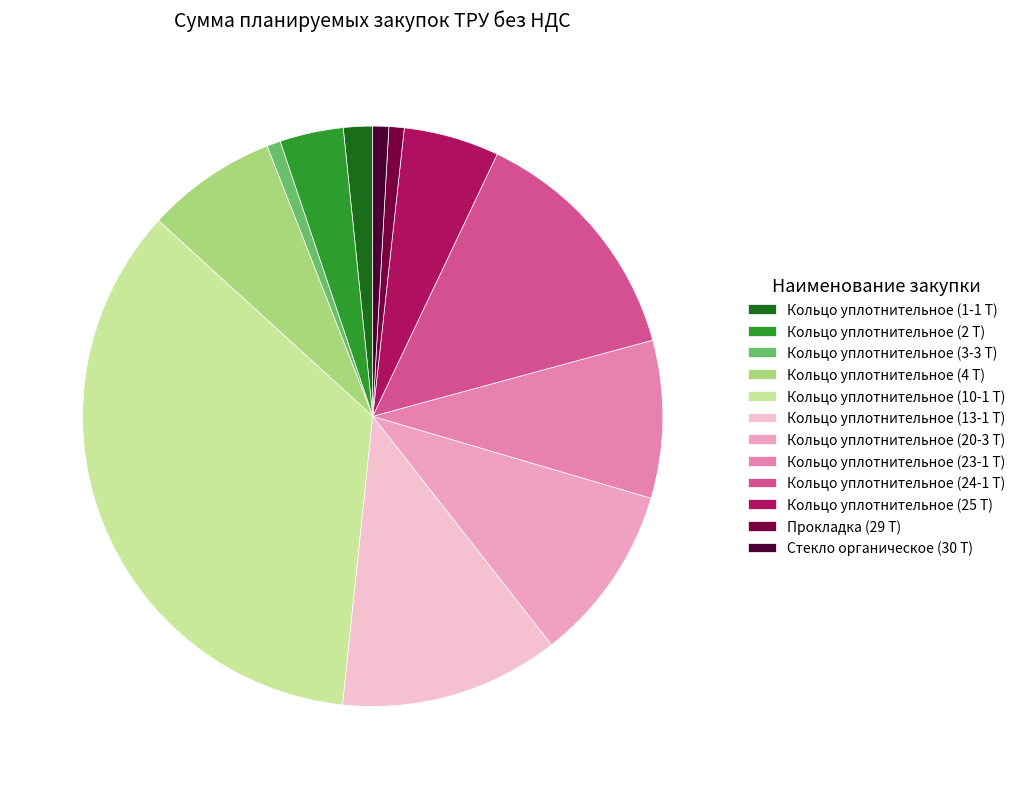

What is the change in value from Кольцо уплотнительное (1-1 Т) to Кольцо уплотнительное (25 Т)?

+24423.8